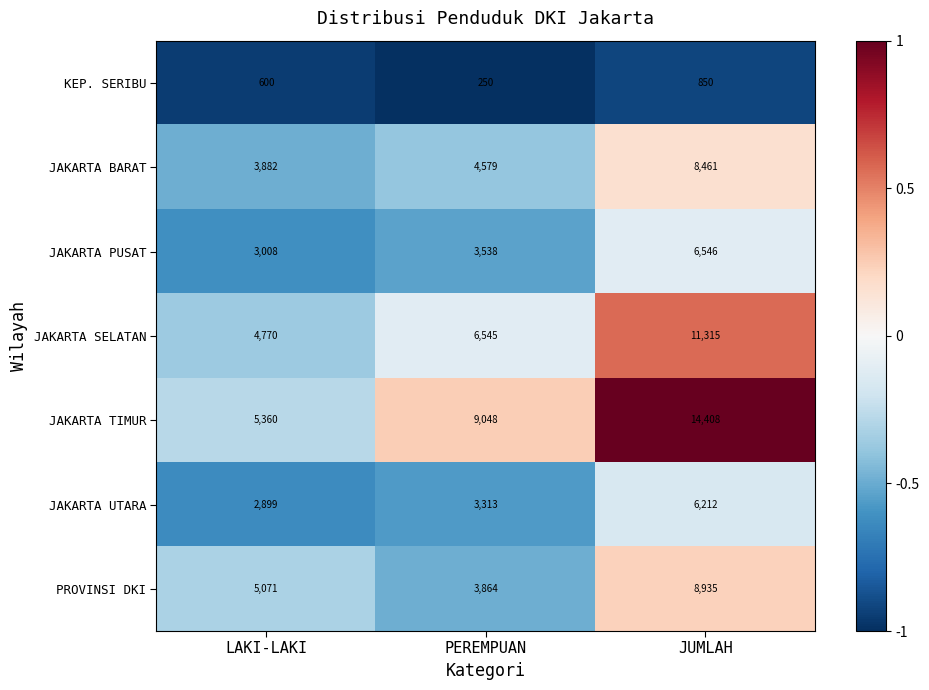

What is the minimum value for JAKARTA SELATAN?

4770